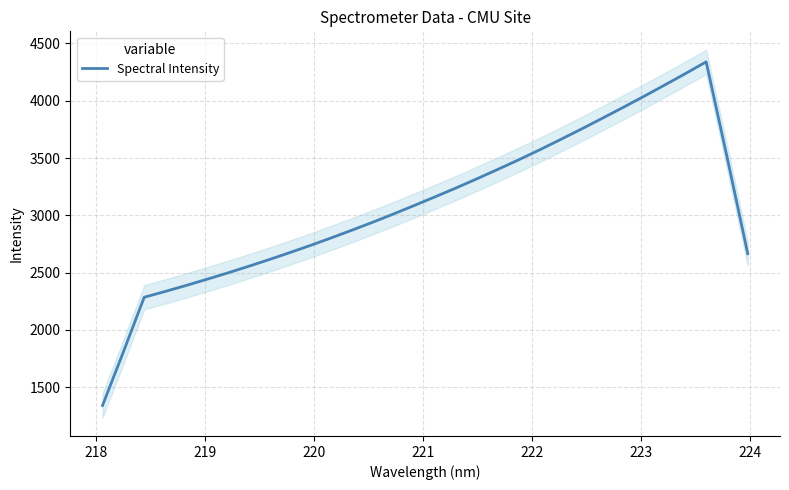

What is the maximum value for Spectral Intensity?

4338.9